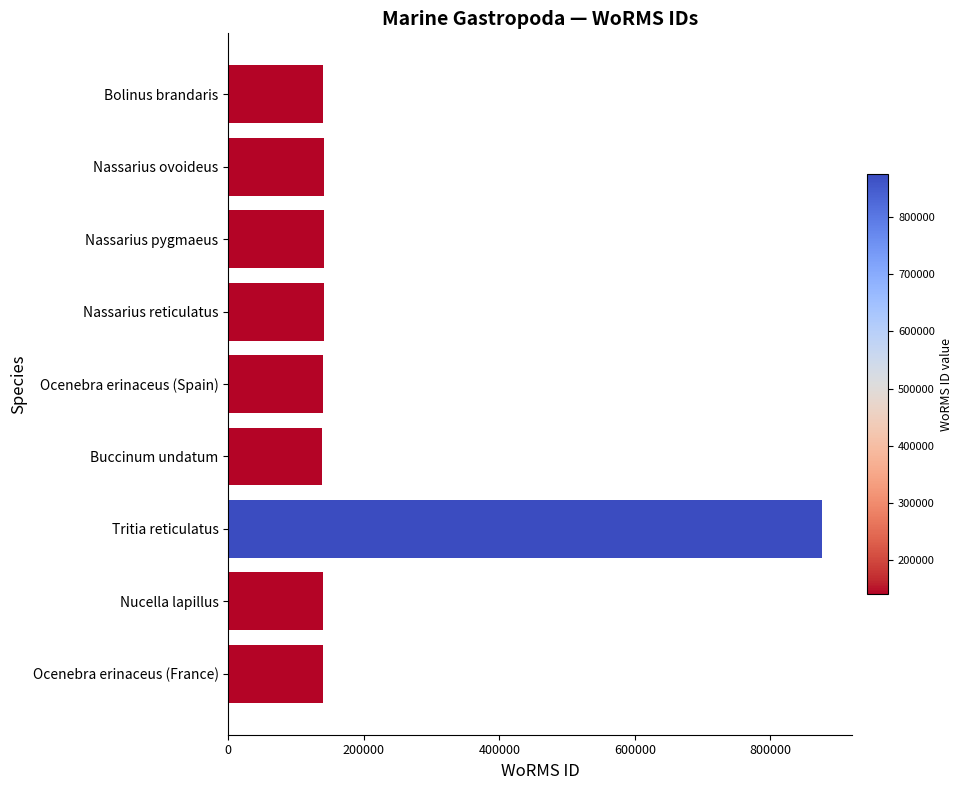

What is the approximate value at Ocenebra erinaceus (Spain)?

140405